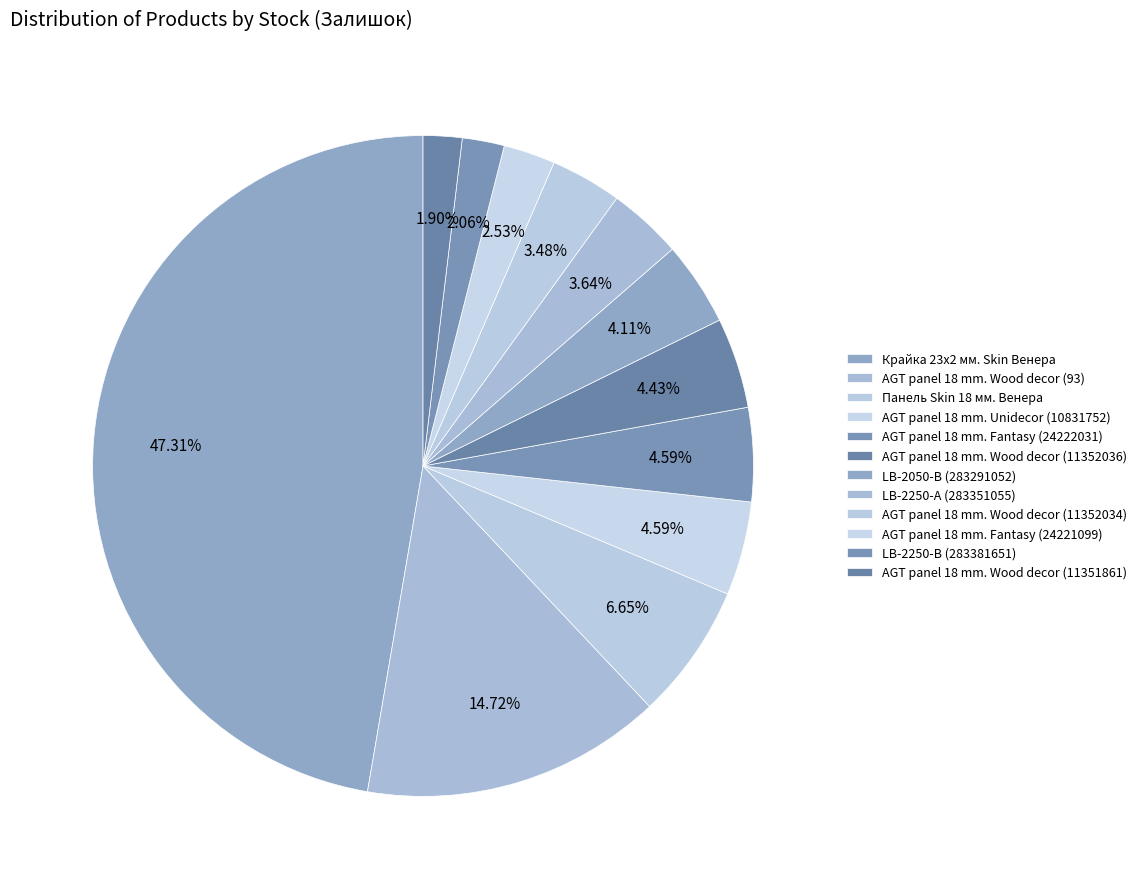

How many slices are in this pie chart?

12